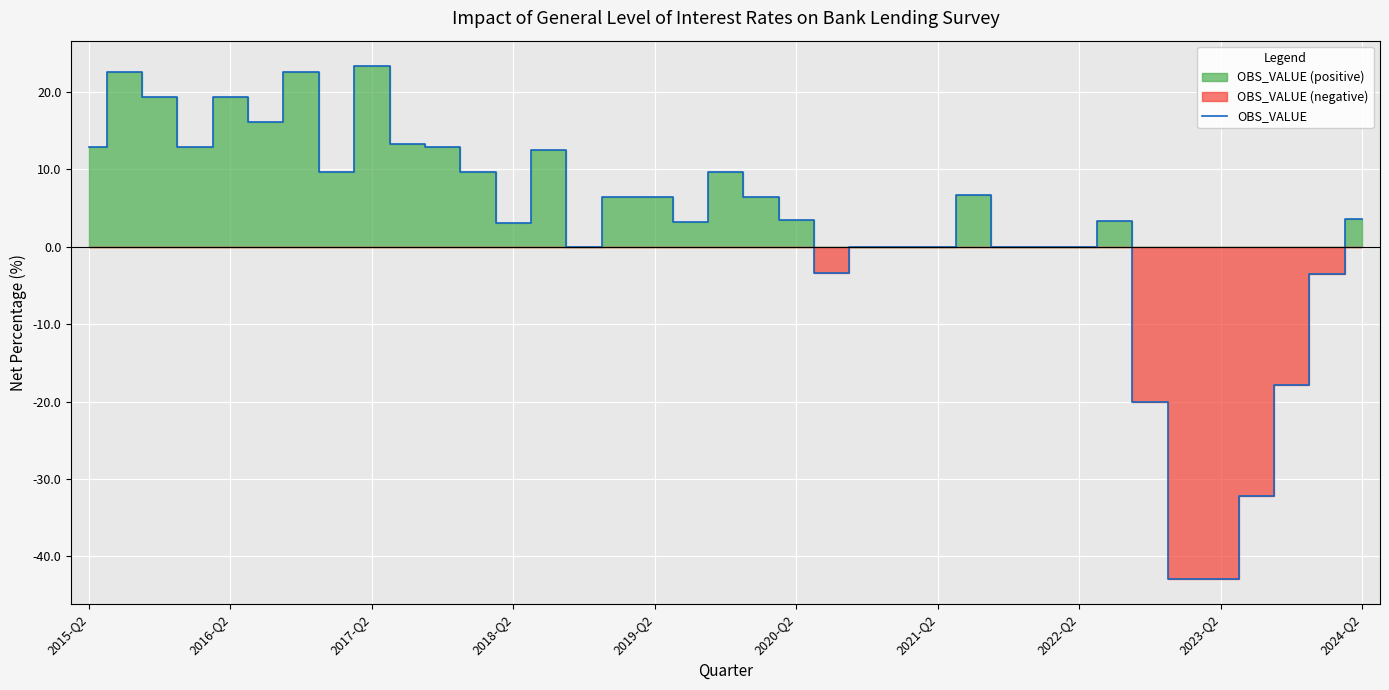

How many negative values are there?

7